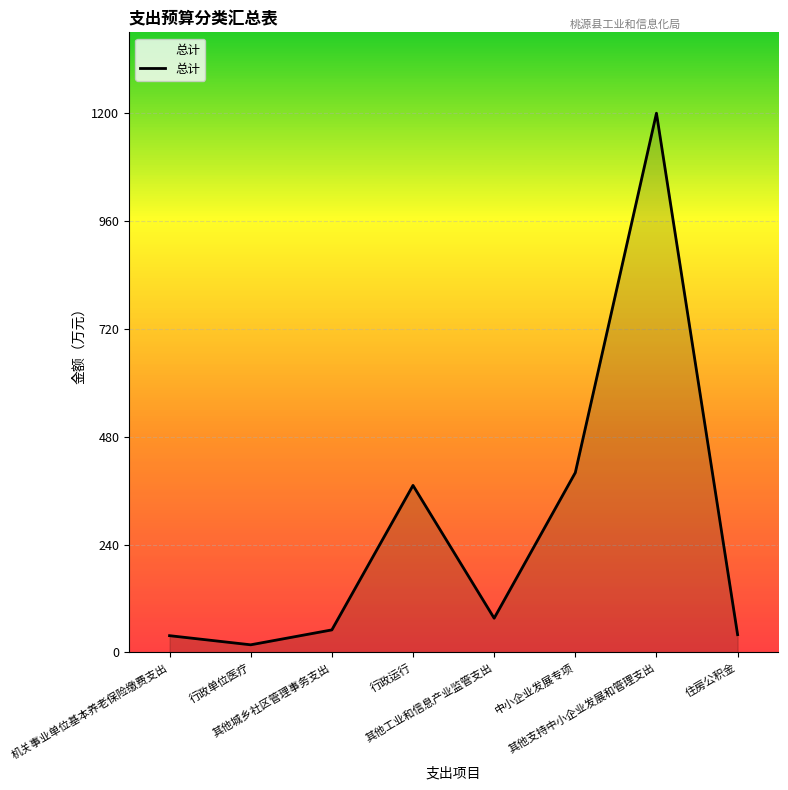

What is the difference between the second highest and second lowest values?

362.9